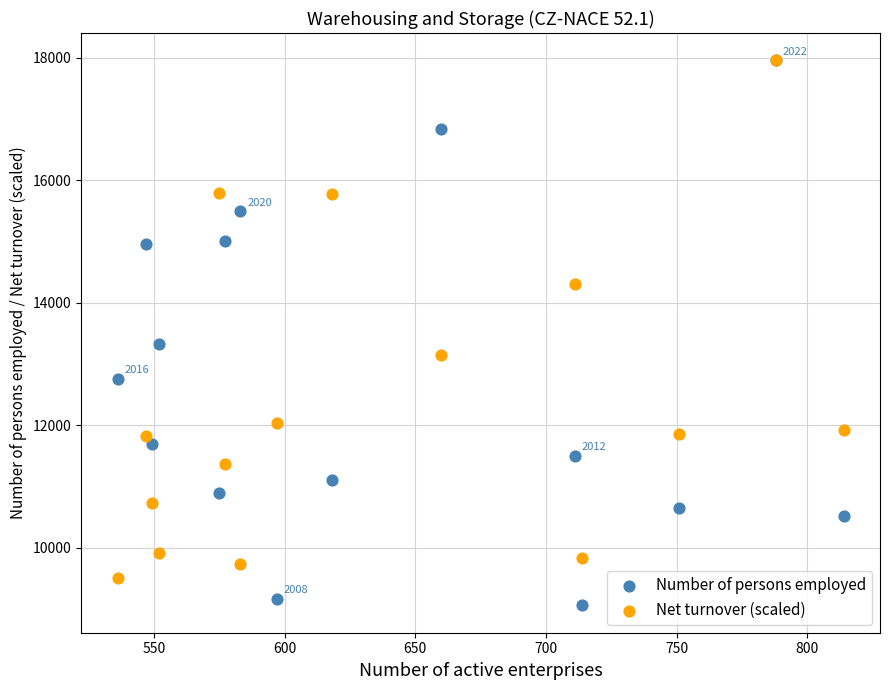

In the Net turnover (scaled) series, what Y value is closest to 13730?

14298.5